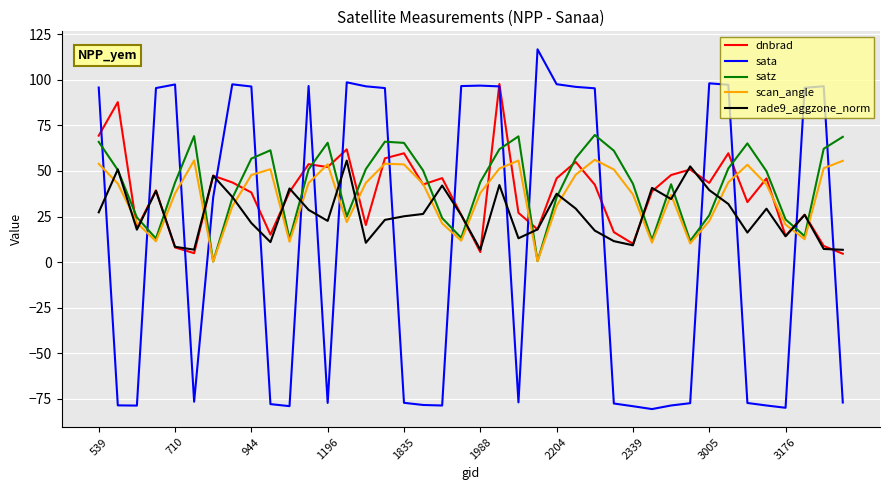

What is the minimum value for rade9_aggzone_norm?

6.8